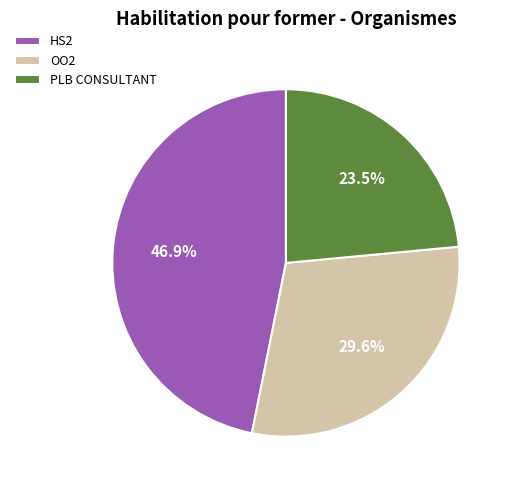

Is it true that HS2 is 33% of the pie?

False